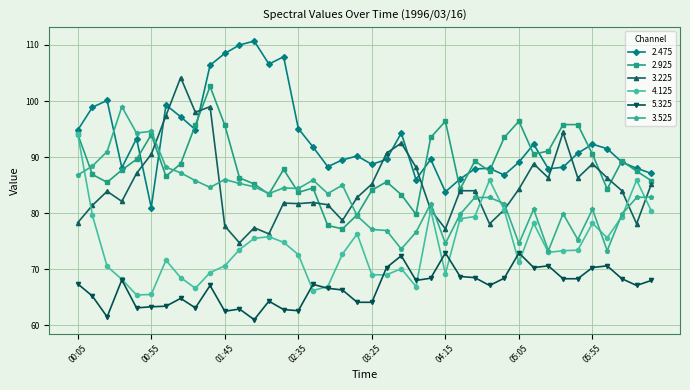

What is the minimum value shown in the chart?

61.0